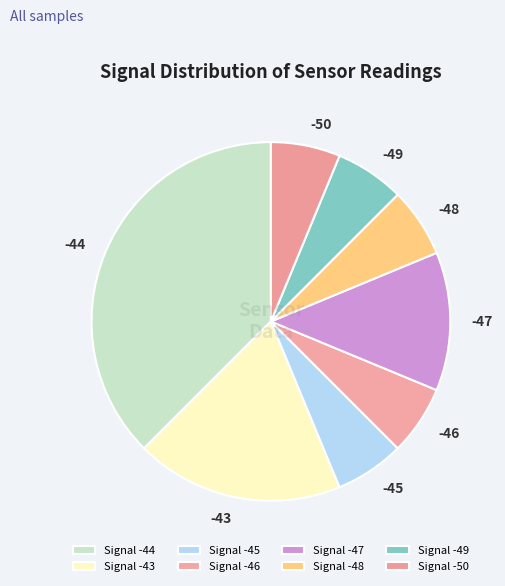

Is there a majority slice in this chart?

No